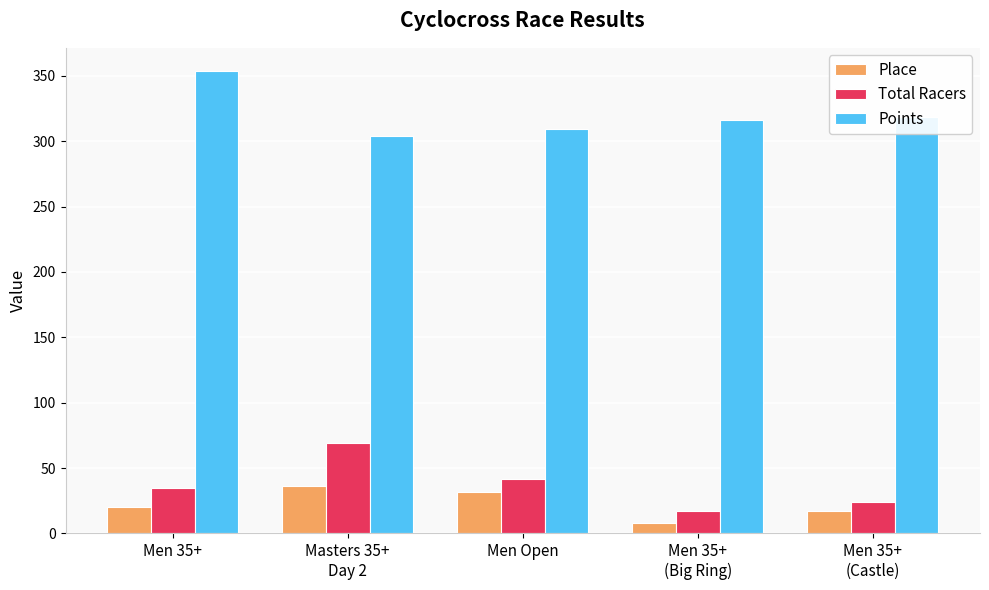

True or false: Total Racers has a value of 69.0 at Masters 35+
Day 2.

True